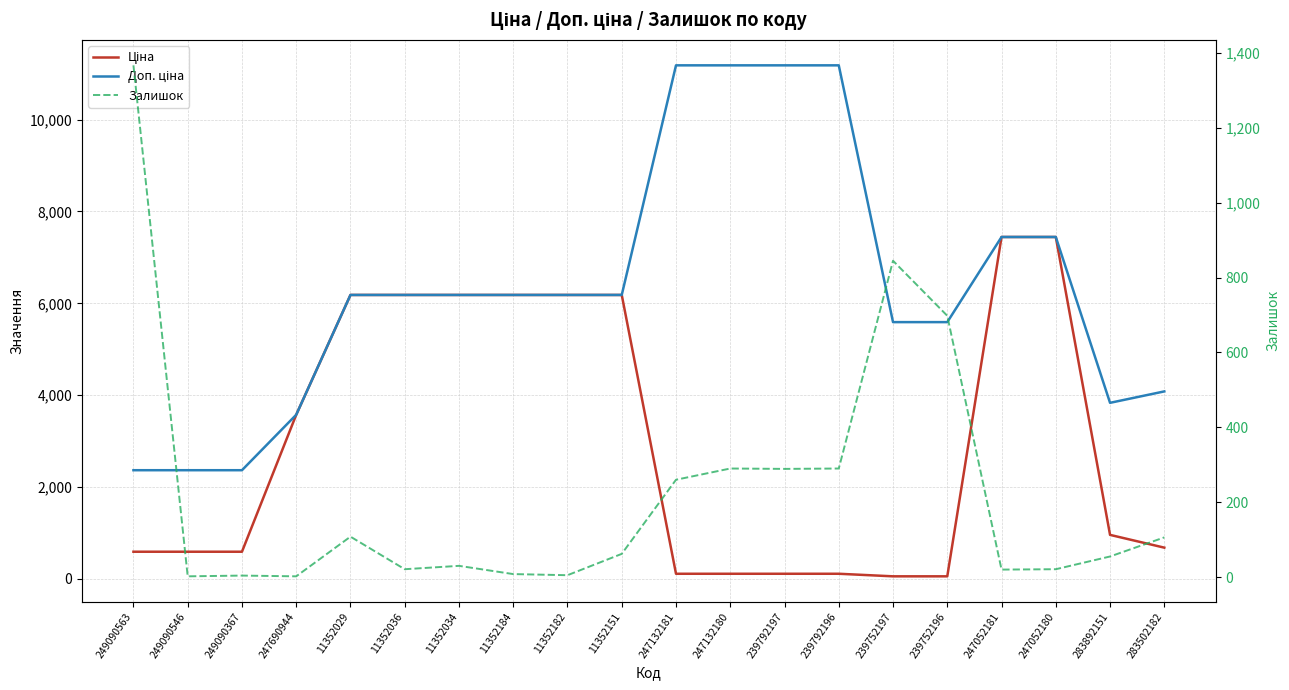

How many distinct data groups are displayed?

3